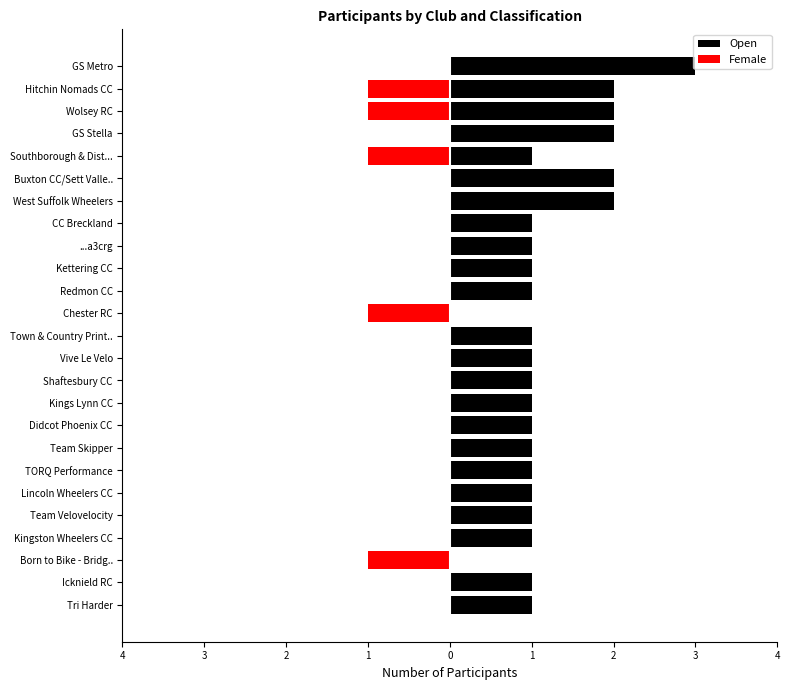

Are the bars horizontal?

Yes